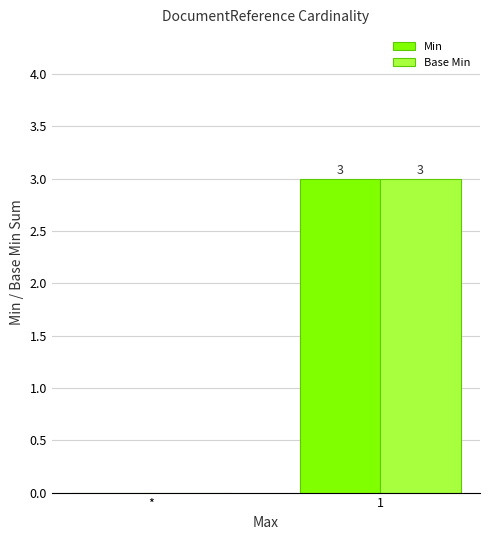

What is the maximum value for Base Min?

3